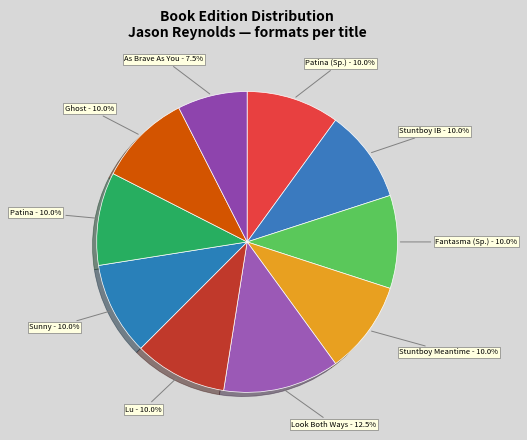

To the nearest percent, what is the difference between the largest and smallest slice percentages?

5%